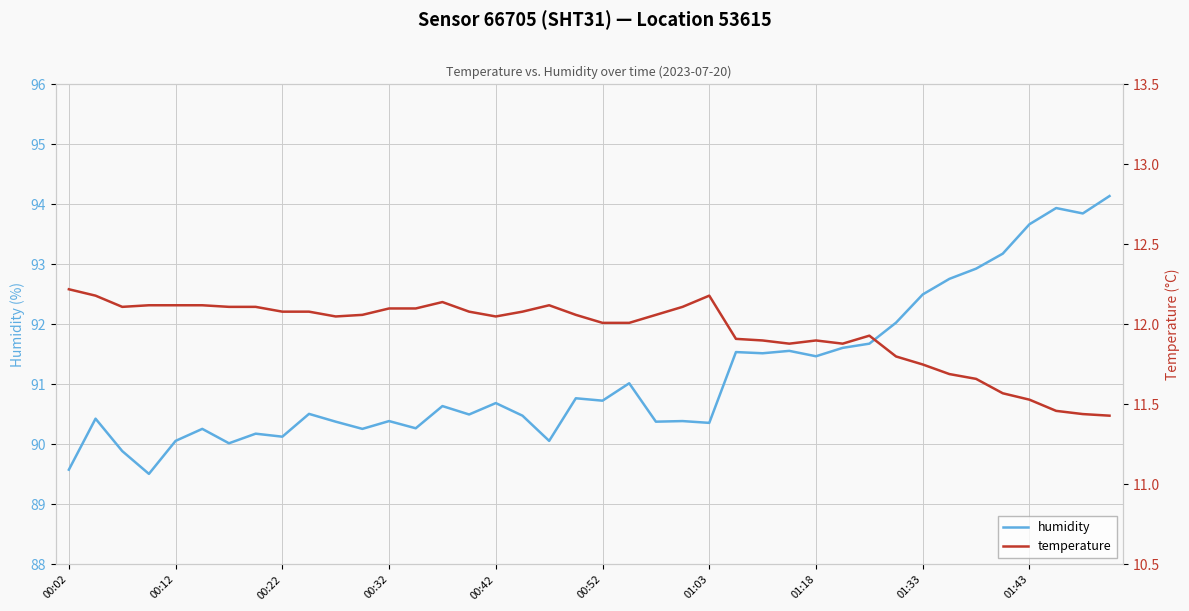

What are all the series names shown in the legend?

humidity, temperature